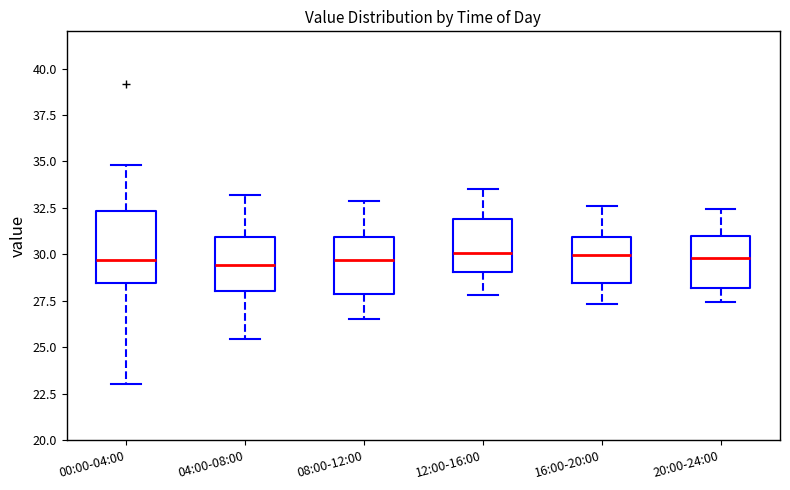

Where does the lower whisker of the box for 00:00-04:00 end on the y-axis? The values are not printed on the chart, so give them approximately, as read against the axis.

23.0